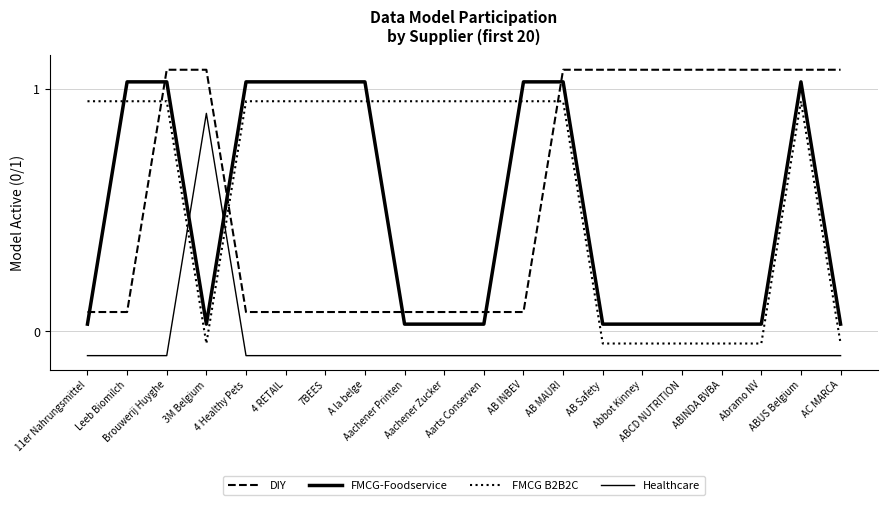

Reading left to right, what are all the values shown in this chart?

DIY: 11er Nahrungsmittel=0.1	Leeb Biomilch=0.1	Brouwerij Huyghe=1.1	3M Belgium=1.1	4 Healthy Pets=0.1	4 RETAIL=0.1	7BEES=0.1	A la belge=0.1	Aachener Printen=0.1	Aachener Zucker=0.1	Aarts Conserven=0.1	AB INBEV=0.1	AB MAURI=1.1	AB Safety=1.1	Abbot Kinney=1.1	ABCD NUTRITION=1.1	ABINDA BVBA=1.1	Abramo NV=1.1	ABUS Belgium=1.1	AC MARCA=1.1
FMCG-Foodservice: 11er Nahrungsmittel=0.0	Leeb Biomilch=1.0	Brouwerij Huyghe=1.0	3M Belgium=0.0	4 Healthy Pets=1.0	4 RETAIL=1.0	7BEES=1.0	A la belge=1.0	Aachener Printen=0.0	Aachener Zucker=0.0	Aarts Conserven=0.0	AB INBEV=1.0	AB MAURI=1.0	AB Safety=0.0	Abbot Kinney=0.0	ABCD NUTRITION=0.0	ABINDA BVBA=0.0	Abramo NV=0.0	ABUS Belgium=1.0	AC MARCA=0.0
FMCG B2B2C: 11er Nahrungsmittel=0.9	Leeb Biomilch=0.9	Brouwerij Huyghe=0.9	3M Belgium=-0.1	4 Healthy Pets=0.9	4 RETAIL=0.9	7BEES=0.9	A la belge=0.9	Aachener Printen=0.9	Aachener Zucker=0.9	Aarts Conserven=0.9	AB INBEV=0.9	AB MAURI=0.9	AB Safety=-0.1	Abbot Kinney=-0.1	ABCD NUTRITION=-0.1	ABINDA BVBA=-0.1	Abramo NV=-0.1	ABUS Belgium=0.9	AC MARCA=-0.1
Healthcare: 11er Nahrungsmittel=-0.1	Leeb Biomilch=-0.1	Brouwerij Huyghe=-0.1	3M Belgium=0.9	4 Healthy Pets=-0.1	4 RETAIL=-0.1	7BEES=-0.1	A la belge=-0.1	Aachener Printen=-0.1	Aachener Zucker=-0.1	Aarts Conserven=-0.1	AB INBEV=-0.1	AB MAURI=-0.1	AB Safety=-0.1	Abbot Kinney=-0.1	ABCD NUTRITION=-0.1	ABINDA BVBA=-0.1	Abramo NV=-0.1	ABUS Belgium=-0.1	AC MARCA=-0.1